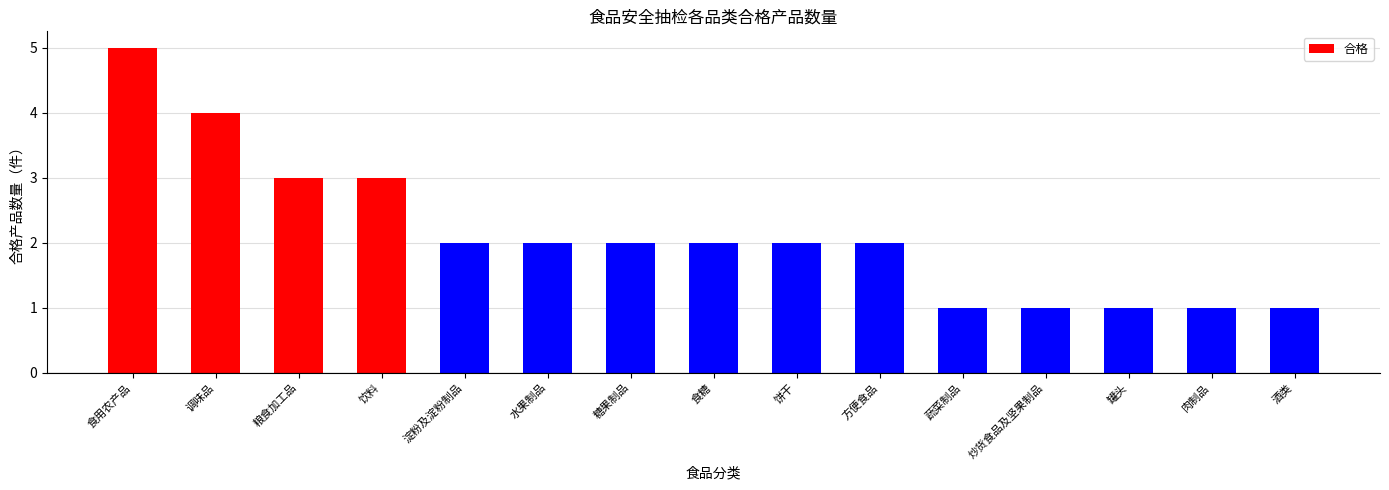

The chart shows a value of 3 at 饮料. True or false?

True